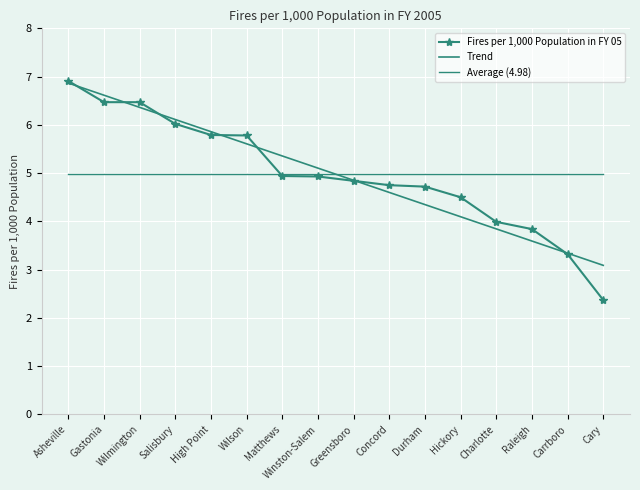

Reading left to right, transcribe all the data shown in this chart.

Fires per 1,000 Population in FY 05: 6.9	6.5	6.5	6.0	5.8	5.8	4.9	4.9	4.8	4.8	4.7	4.5	4.0	3.8	3.3	2.4
Trend: 6.9	6.6	6.4	6.1	5.9	5.6	5.4	5.1	4.9	4.6	4.3	4.1	3.8	3.6	3.3	3.1
Average (4.98): 5.0	5.0	5.0	5.0	5.0	5.0	5.0	5.0	5.0	5.0	5.0	5.0	5.0	5.0	5.0	5.0